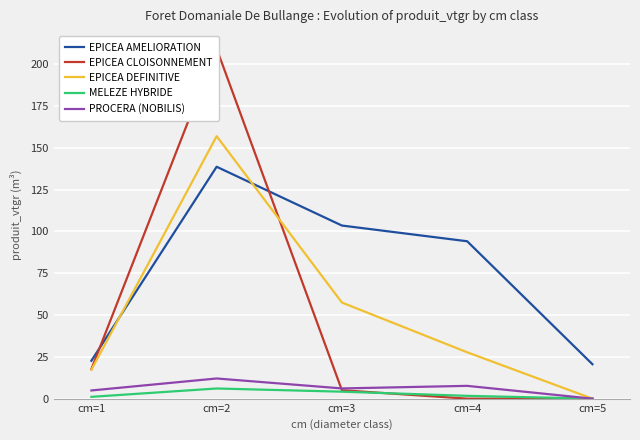

How many distinct data groups are displayed?

5